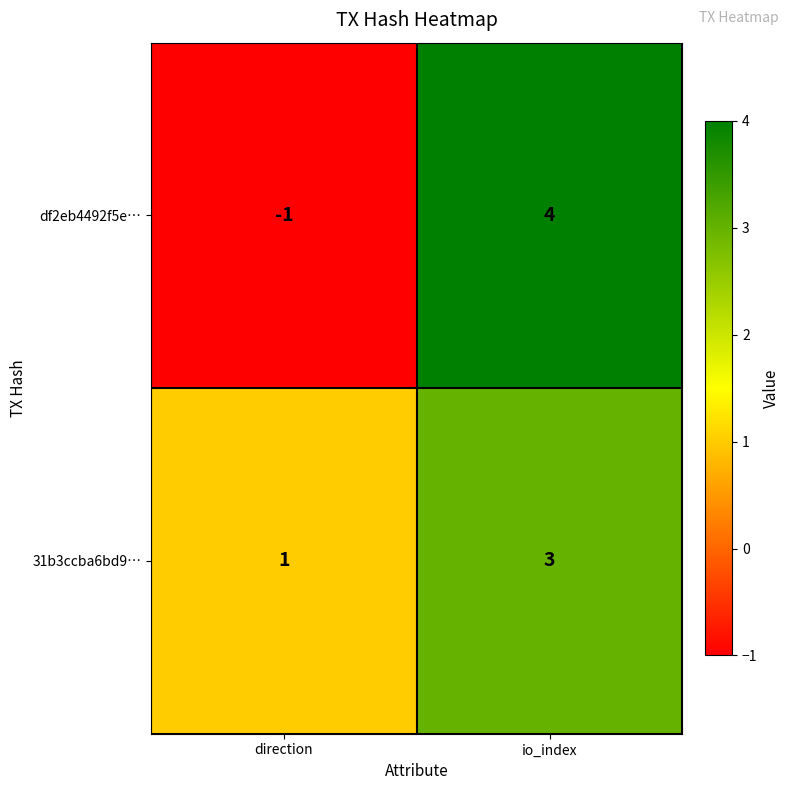

At which category is the sum across all series the highest?

io_index